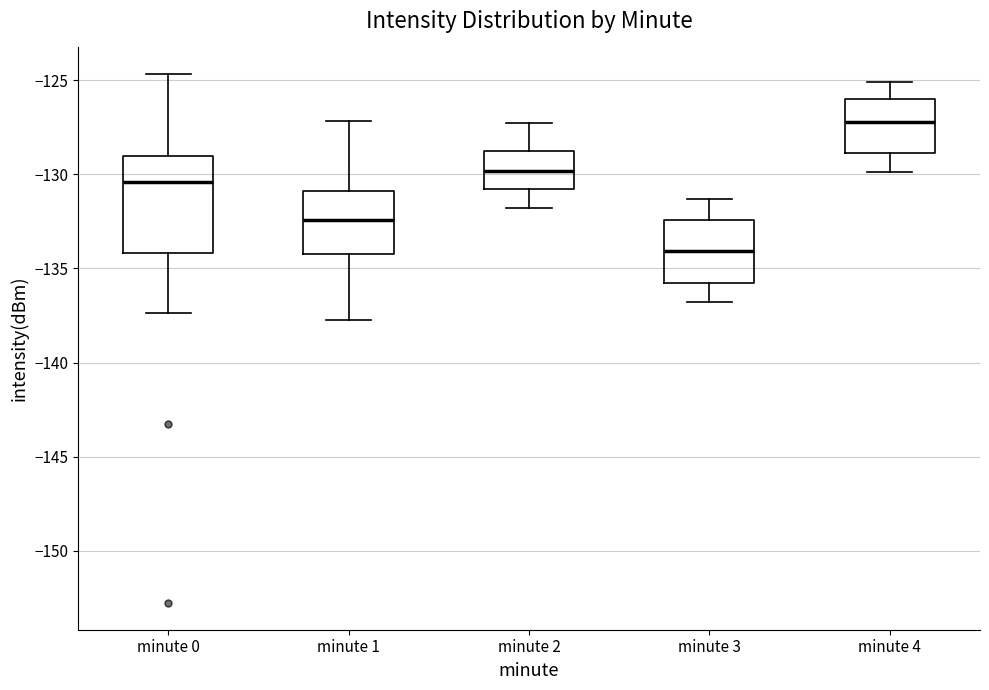

Where does the lower whisker of the box for minute 1 end on the y-axis? The values are not printed on the chart, so give them approximately, as read against the axis.

-137.5